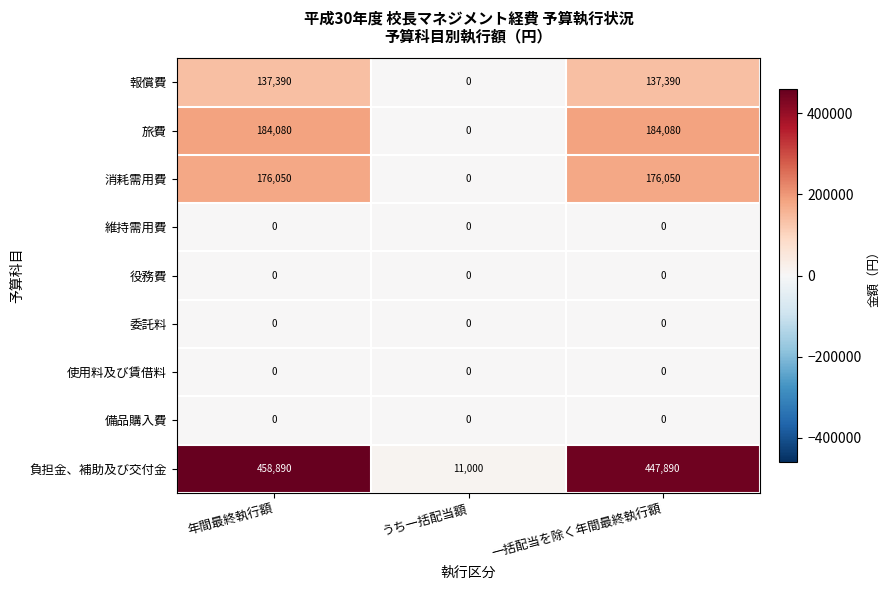

Where does the 負担金、補助及び交付金 series first go above 447890?

年間最終執行額